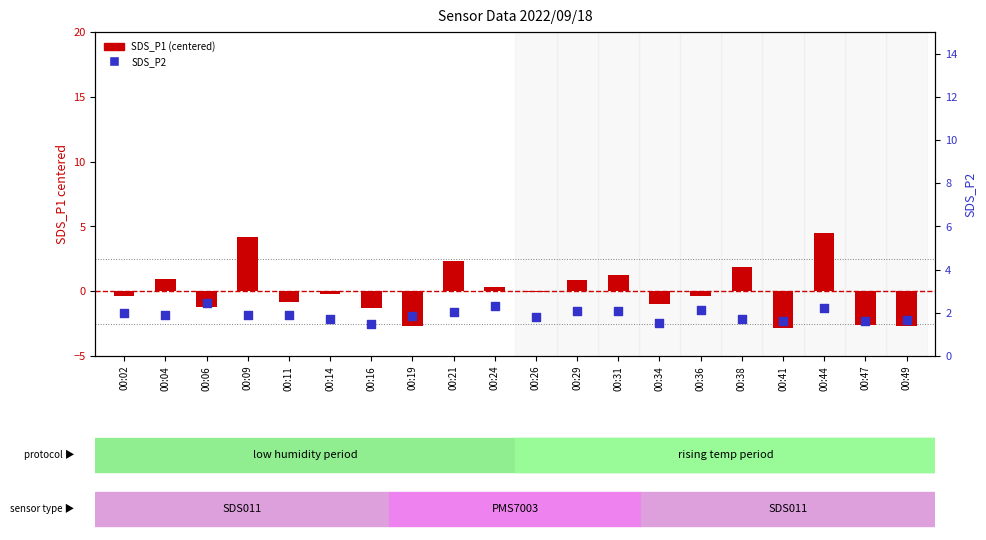

Is the value of SDS_P1 (centered) at 00:11 greater than the value of SDS_P2 at 00:41?

No